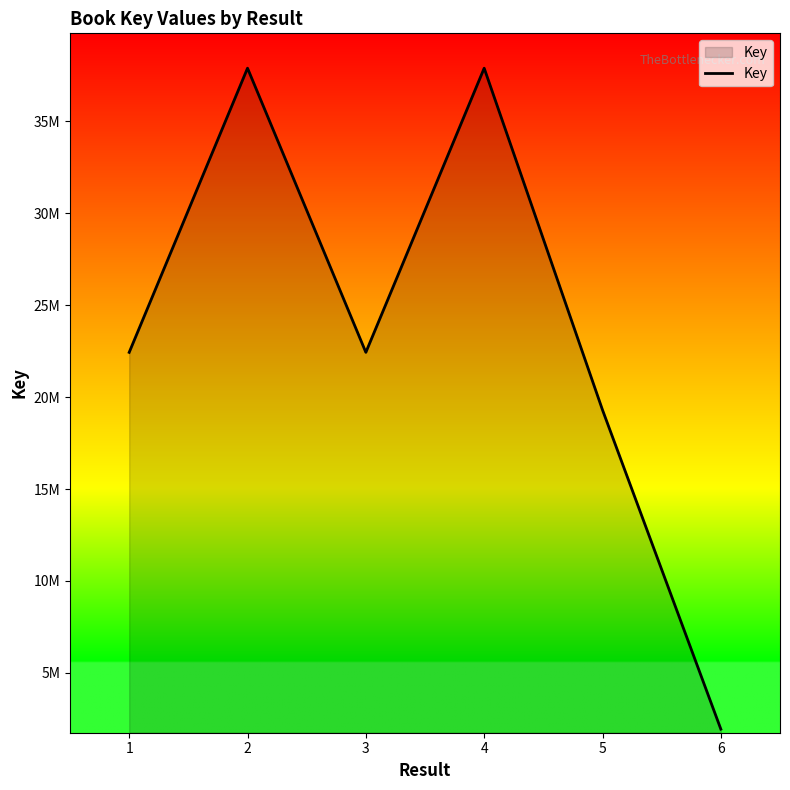

Does the chart display data point markers on the line(s)?

No